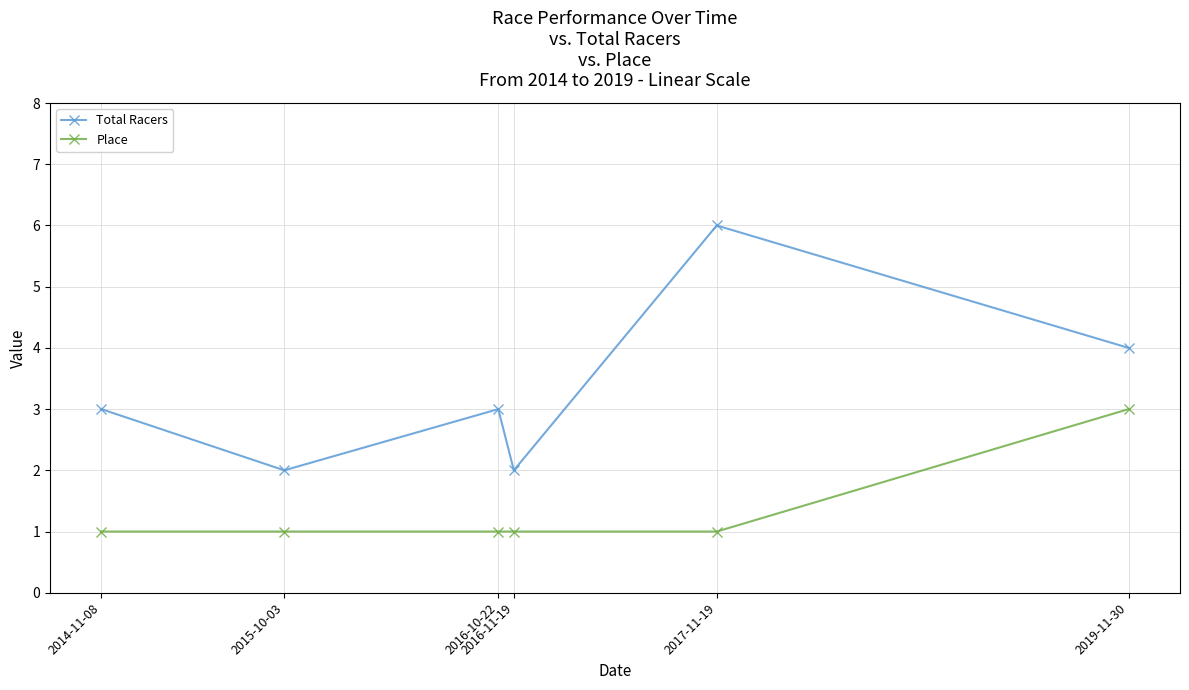

What is the difference between the maximum and minimum values in the Total Racers series?

4